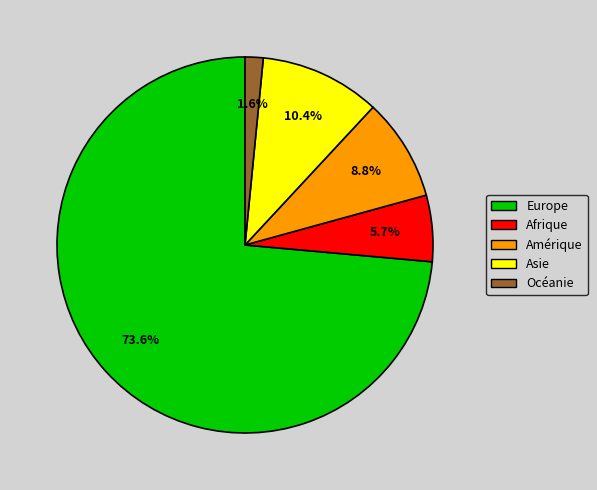

How much of the chart is everything except Asie?

89.6%